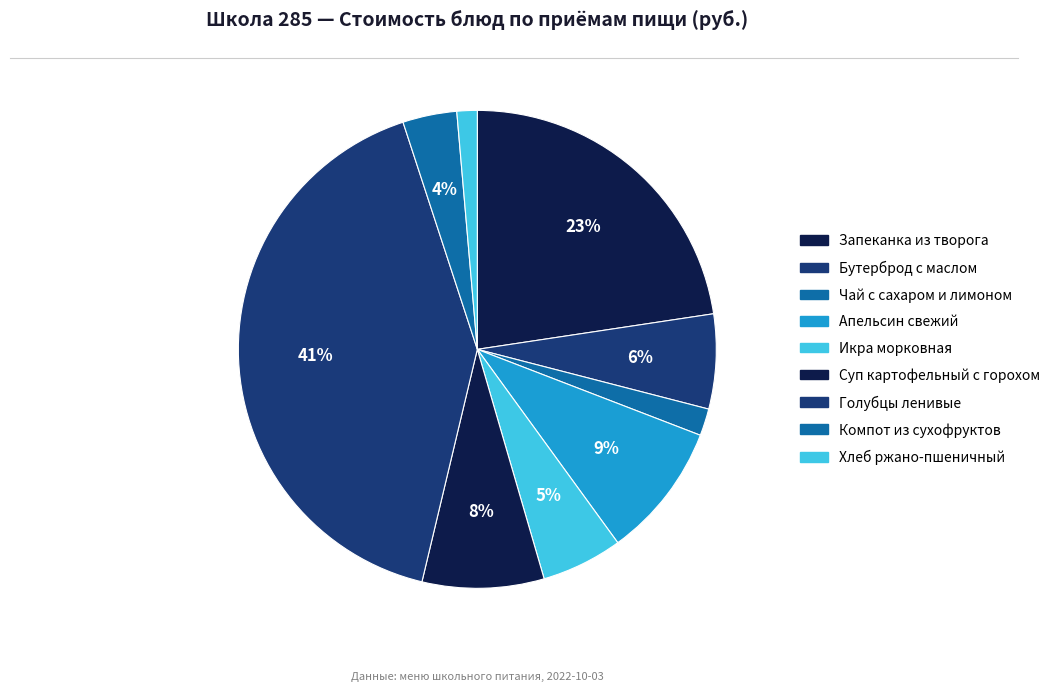

The Суп картофельный с горохом slice represents 8% of the pie. True or false?

True